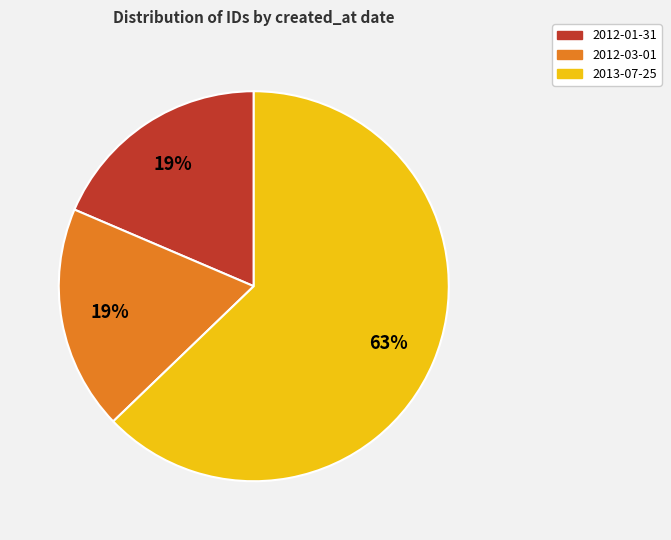

To the nearest percent, what is the average slice percentage?

33%